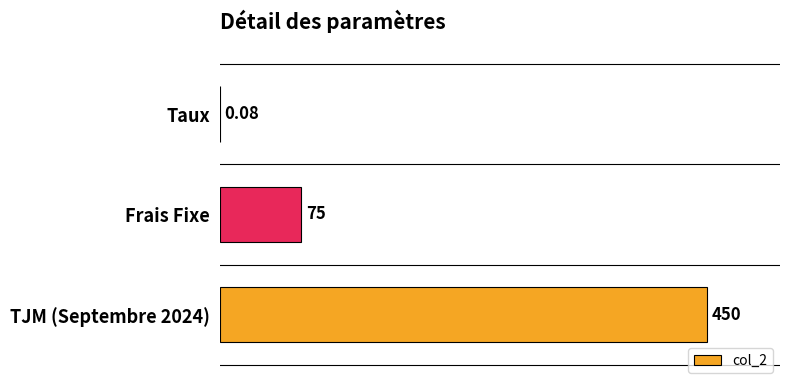

Between Frais Fixe and TJM (Septembre 2024), which is larger?

TJM (Septembre 2024)